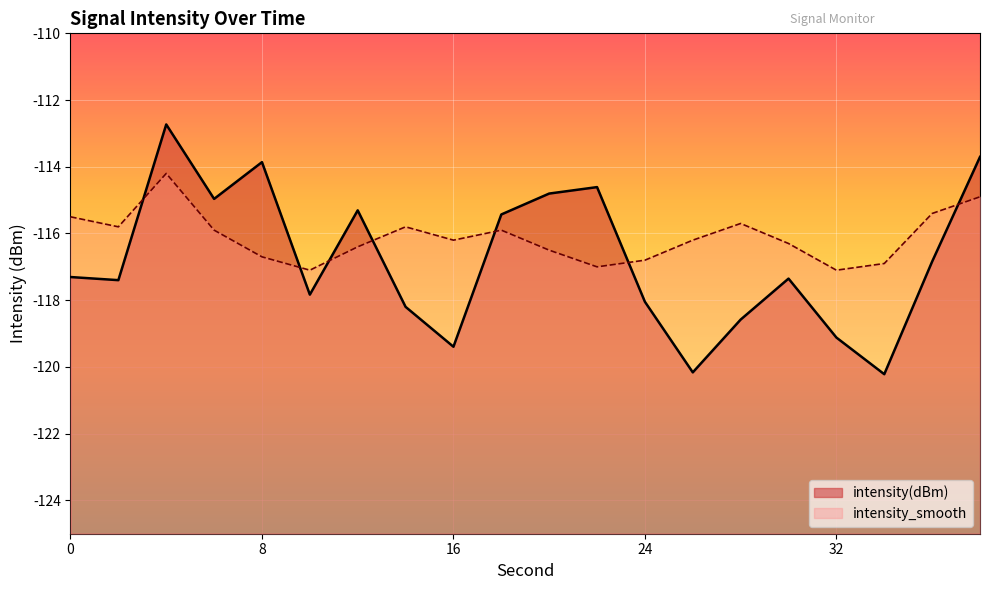

List the series in order of their overall mean, lowest first.

intensity(dBm), intensity_smooth